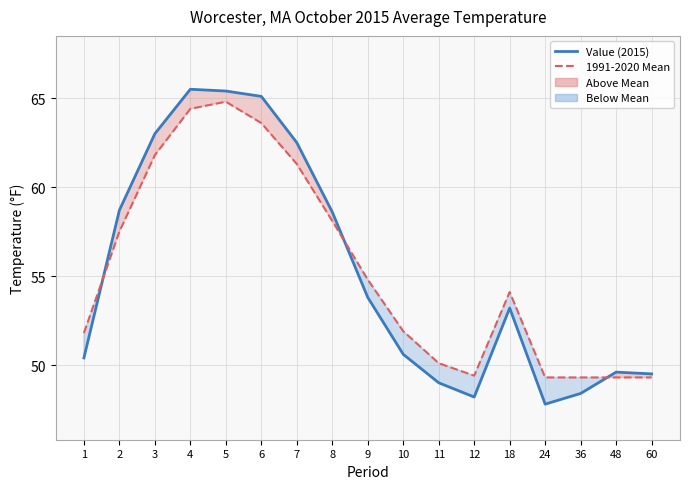

Which has a higher value, 12 or 10?

10